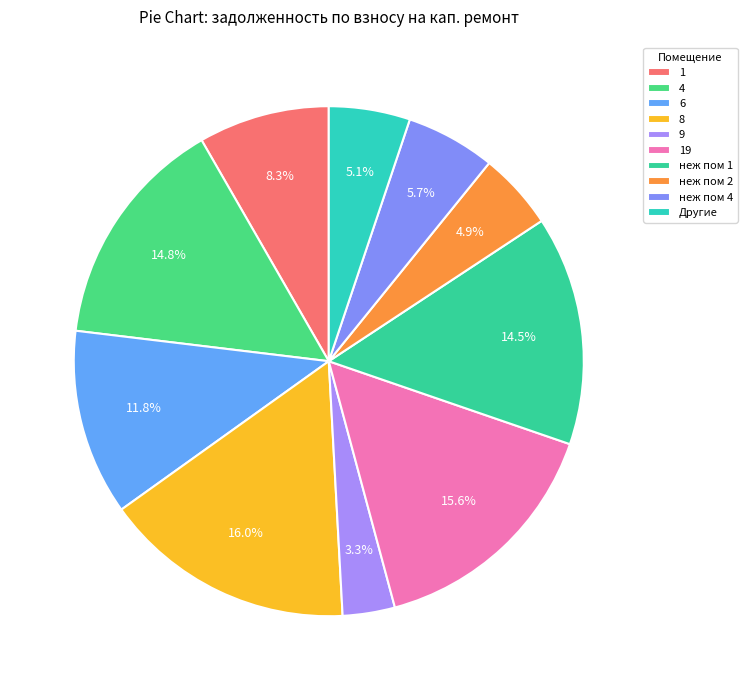

Count the number of slices in the pie.

10